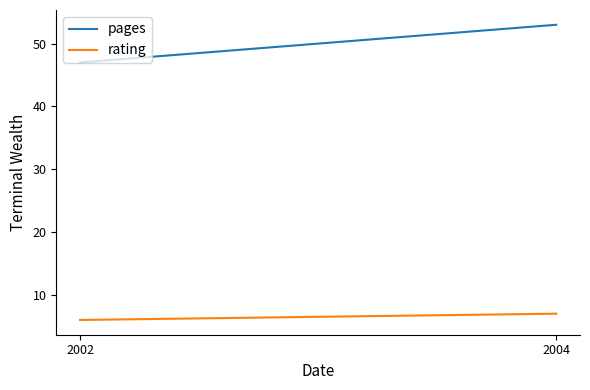

True or false: rating has a value of 7 at 2004.

True